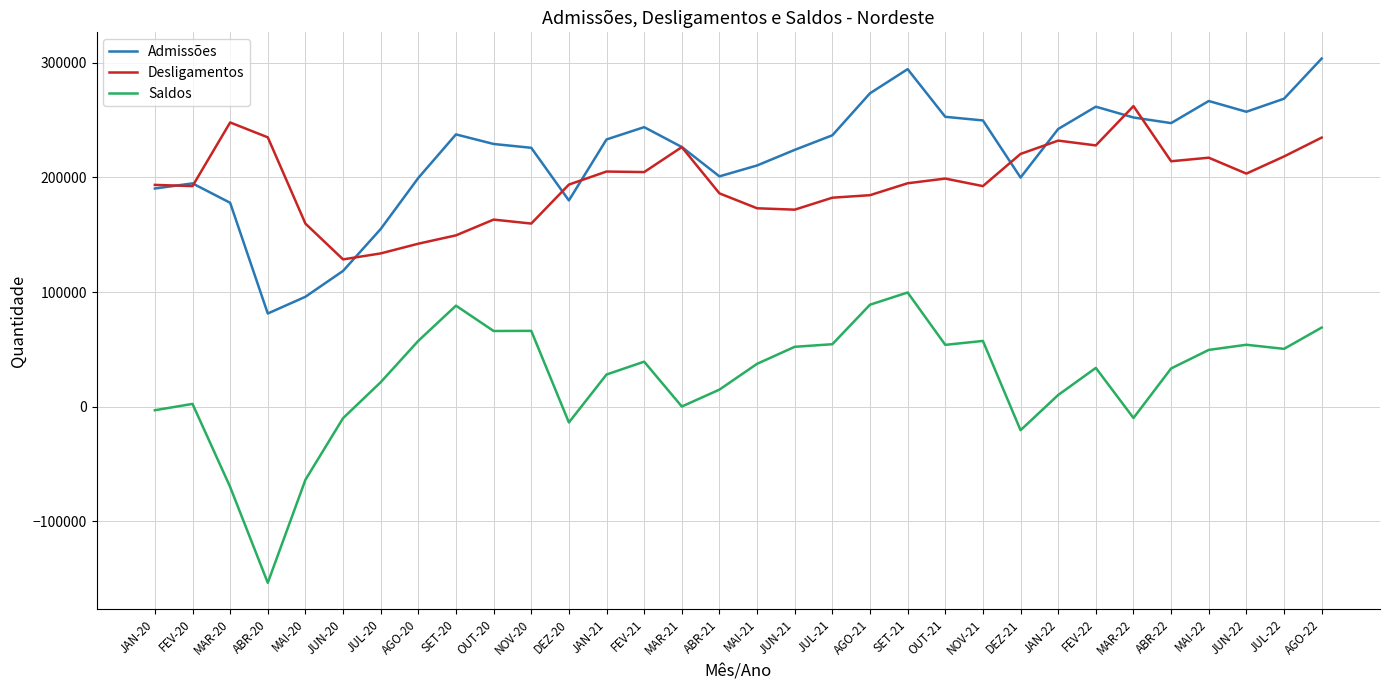

Where does the Desligamentos series first go above 194911?

MAR-20